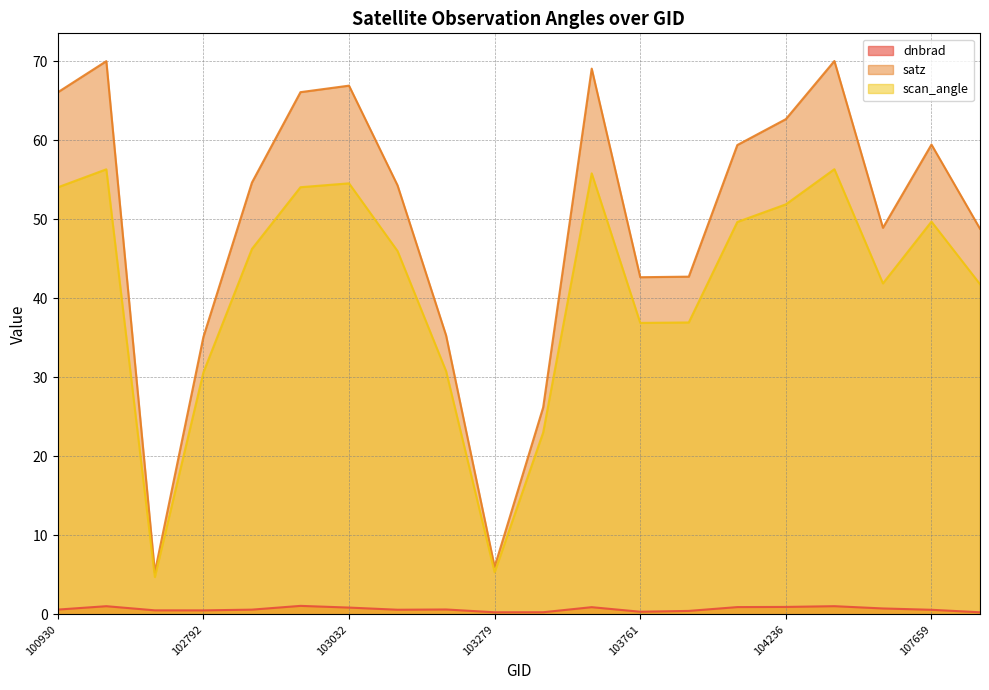

List the labels in order of satz value, smallest first.

102671, 103279, 103397, 102792, 103160, 103761, 104112, 107843, 104355, 103040, 102912, 104229, 107659, 104236, 100930, 102920, 103032, 103524, 102421, 104346